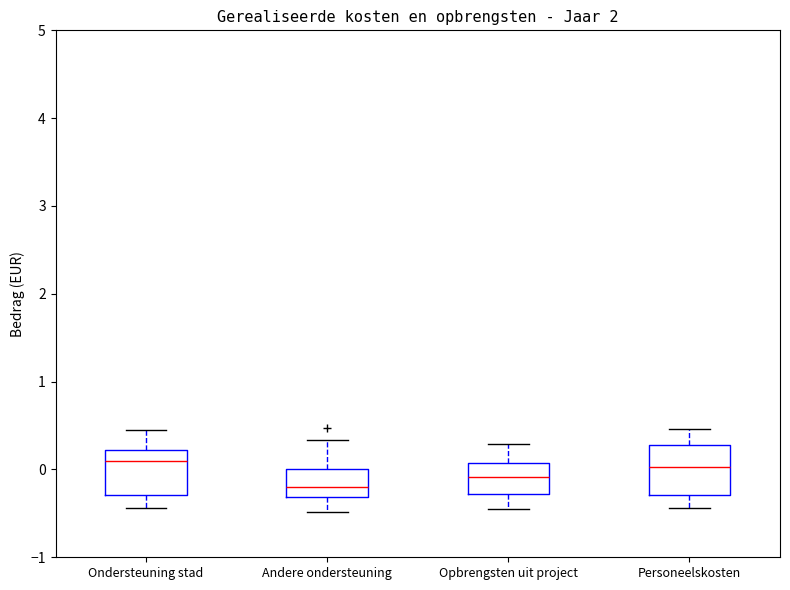

Where does the median line of the box for Andere ondersteuning sit on the y-axis? The values are not printed on the chart, so give them approximately, as read against the axis.

-0.2